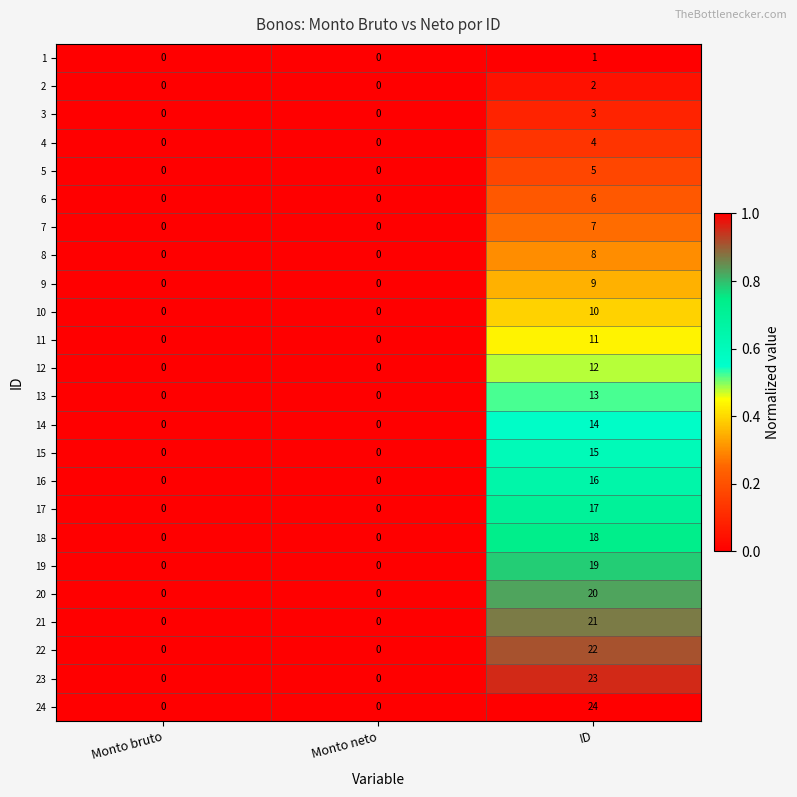

True or false: 13 has a value of 0 at Monto neto.

True